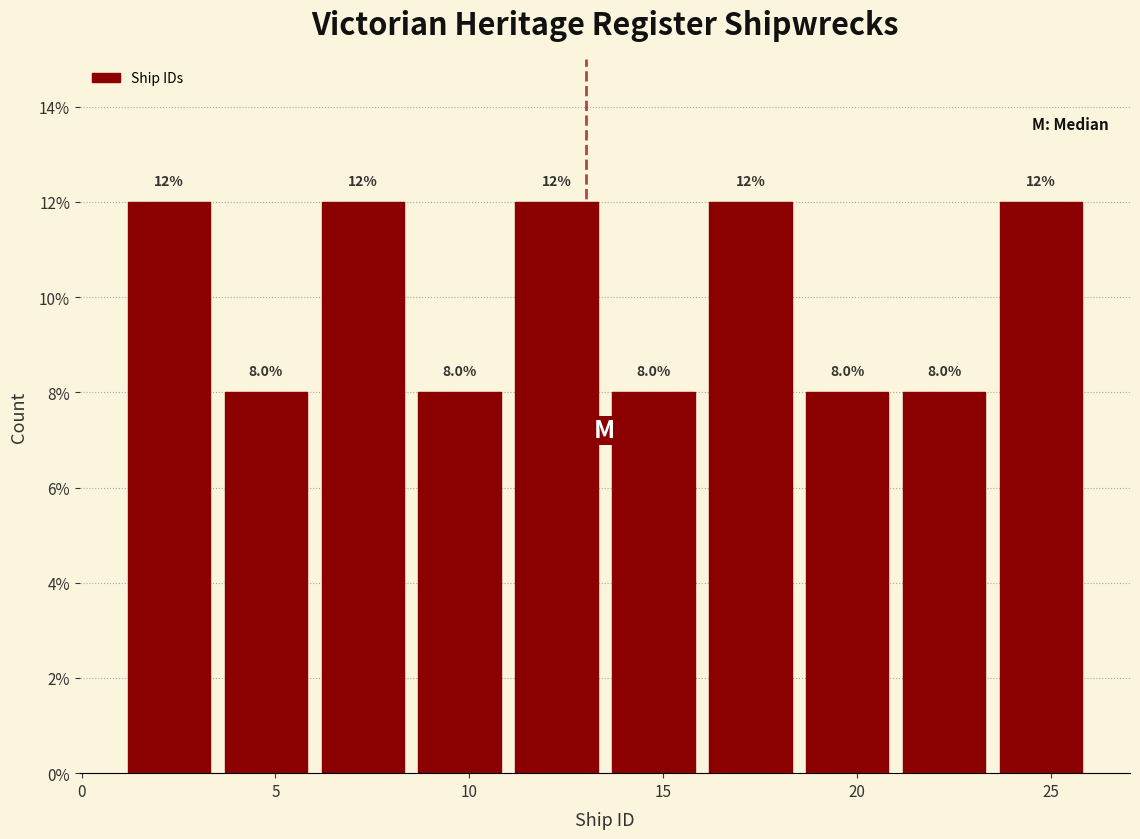

Reading left to right, list every bar in this chart as the range it spans on the x-axis followed by its height.

1.0 to 3.5: 12.0
3.5 to 6.0: 8.0
6.0 to 8.5: 12.0
8.5 to 11.0: 8.0
11.0 to 13.5: 12.0
13.5 to 16.0: 8.0
16.0 to 18.5: 12.0
18.5 to 21.0: 8.0
21.0 to 23.5: 8.0
23.5 to 26.0: 12.0